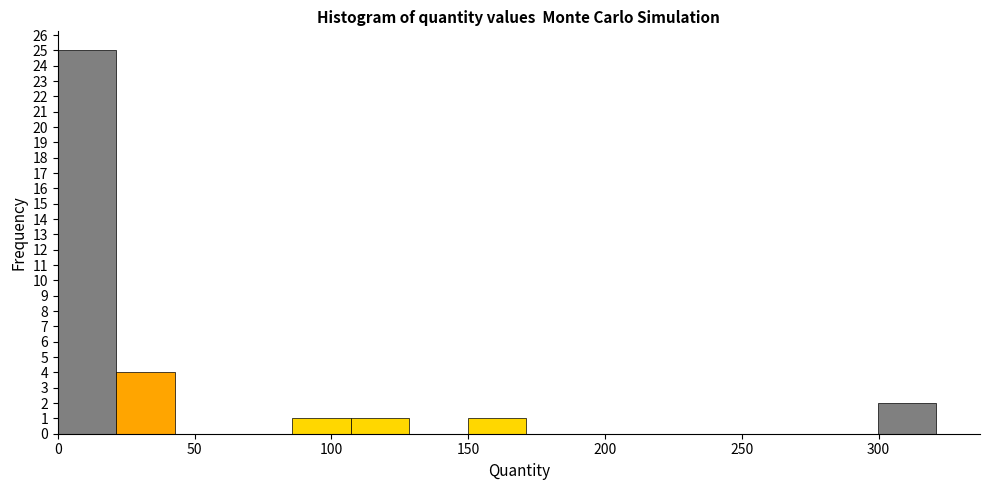

Reading left to right, transcribe this chart: for each bar, give the range it covers on the x-axis and its height. Neither the bar edges nor the heights are printed on the chart, so give them approximately, as read against the axes.

0 to 20: 25
20 to 45: 4
45 to 65: 0
65 to 85: 0
85 to 105: 1
105 to 130: 1
130 to 150: 0
150 to 170: 1
170 to 195: 0
195 to 215: 0
215 to 235: 0
235 to 255: 0
255 to 280: 0
280 to 300: 0
300 to 320: 2